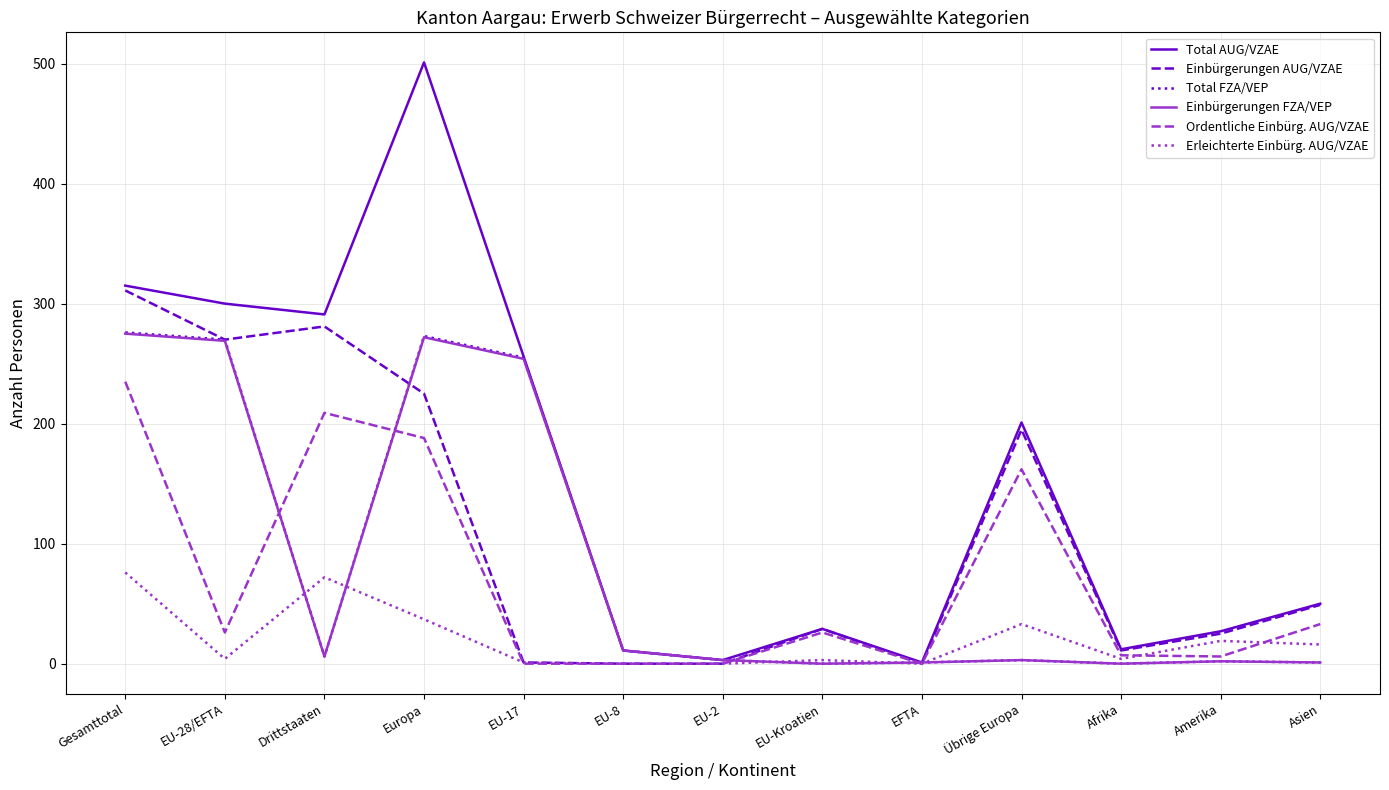

Which series has the largest total across all categories?

Total AUG/VZAE